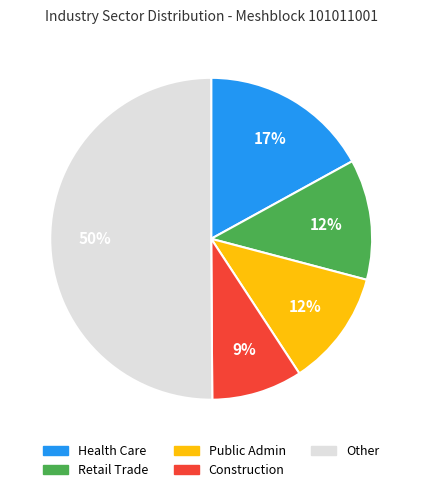

To the nearest percent, what is the average slice percentage?

20%